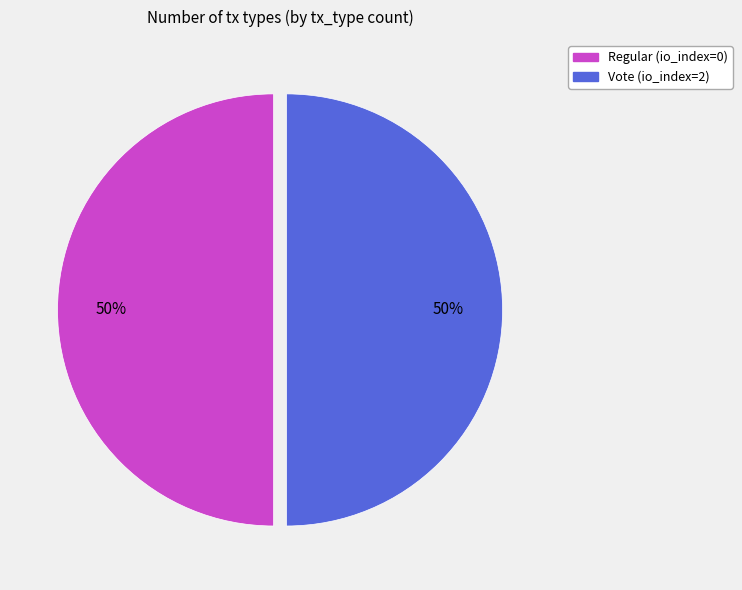

To the nearest percent, what is the combined percentage of Regular and Vote?

100%